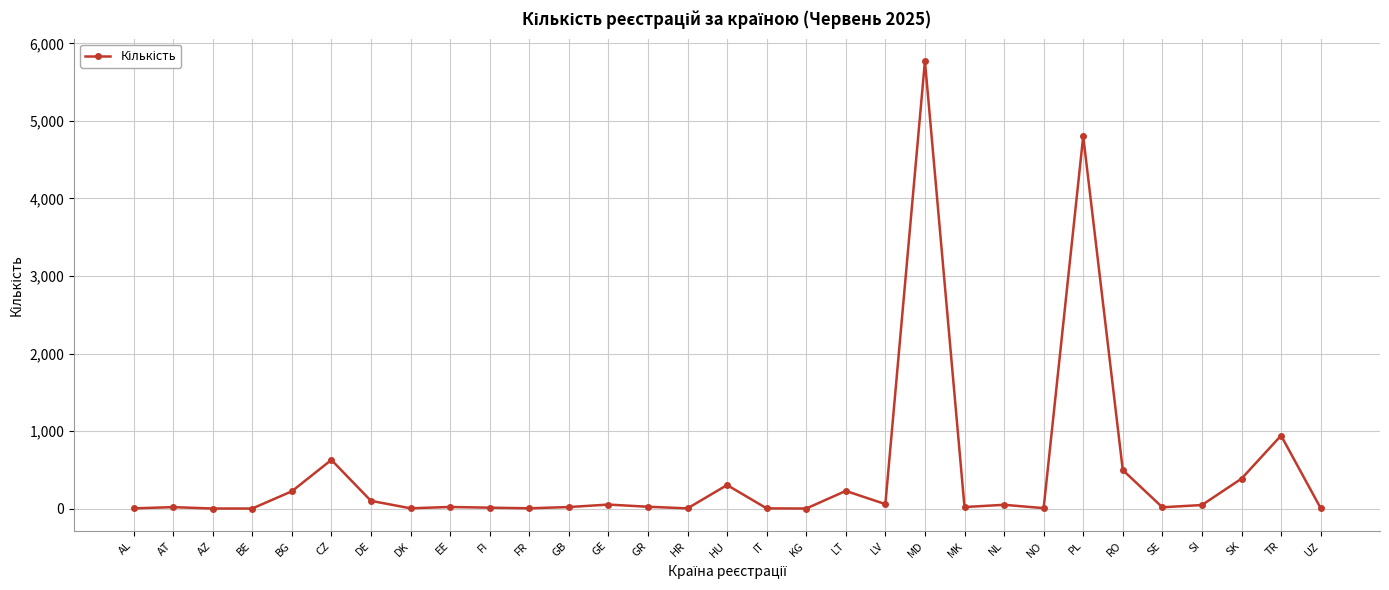

At which label does the data first exceed 21?

BG